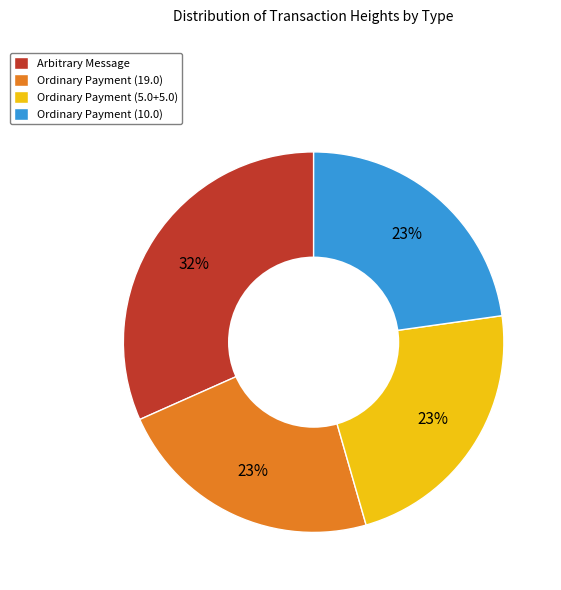

Count the number of slices in the pie.

4